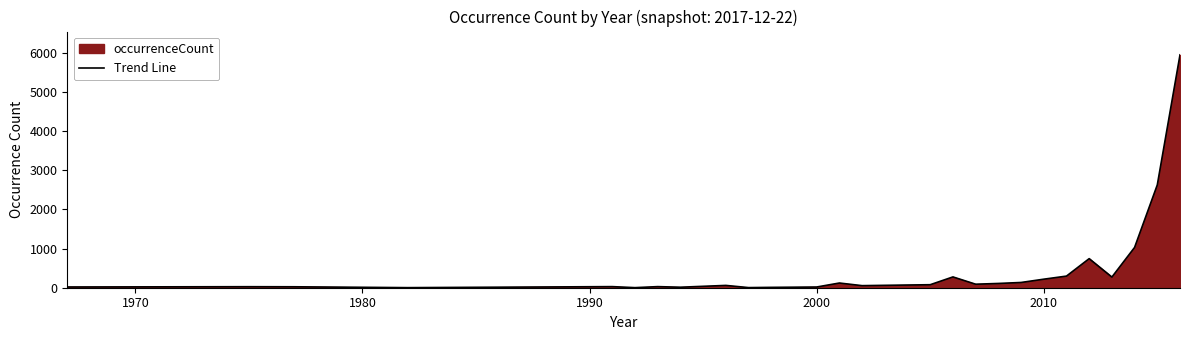

What is the greatest value displayed?

5952